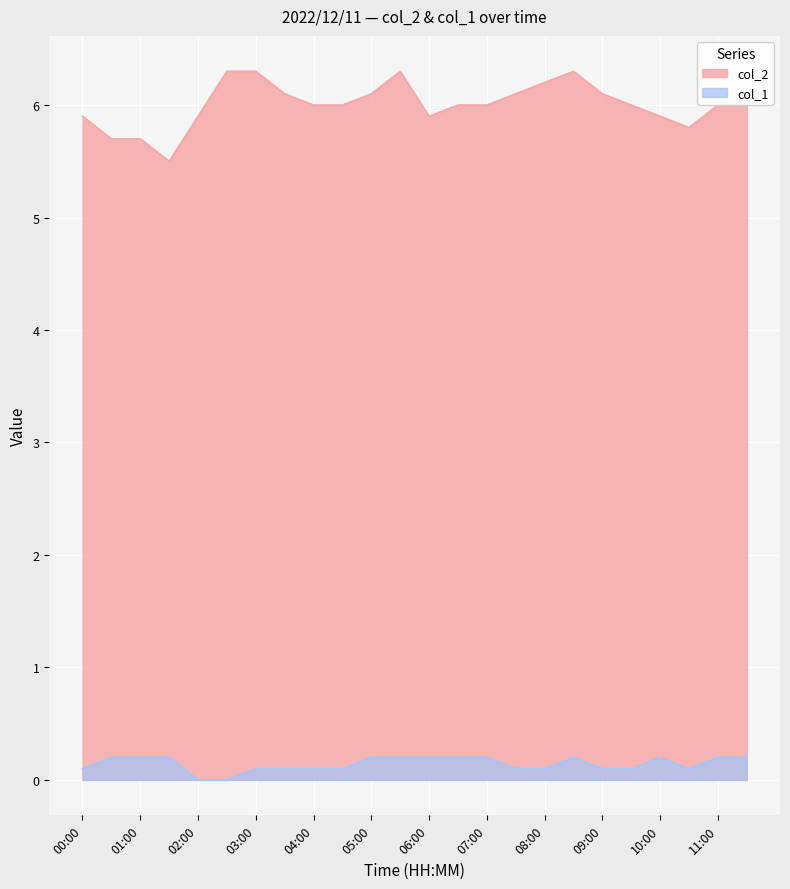

Reading left to right, transcribe all the data shown in this chart.

col_2: 00:00=5.9	00:30=5.7	01:00=5.7	01:30=5.5	02:00=5.9	02:30=6.3	03:00=6.3	03:30=6.1	04:00=6.0	04:30=6.0	05:00=6.1	05:30=6.3	06:00=5.9	06:30=6.0	07:00=6.0	07:30=6.1	08:00=6.2	08:30=6.3	09:00=6.1	09:30=6.0	10:00=5.9	10:30=5.8	11:00=6.0	11:30=6.0
col_1: 00:00=0.1	00:30=0.2	01:00=0.2	01:30=0.2	02:00=0.0	02:30=0.0	03:00=0.1	03:30=0.1	04:00=0.1	04:30=0.1	05:00=0.2	05:30=0.2	06:00=0.2	06:30=0.2	07:00=0.2	07:30=0.1	08:00=0.1	08:30=0.2	09:00=0.1	09:30=0.1	10:00=0.2	10:30=0.1	11:00=0.2	11:30=0.2